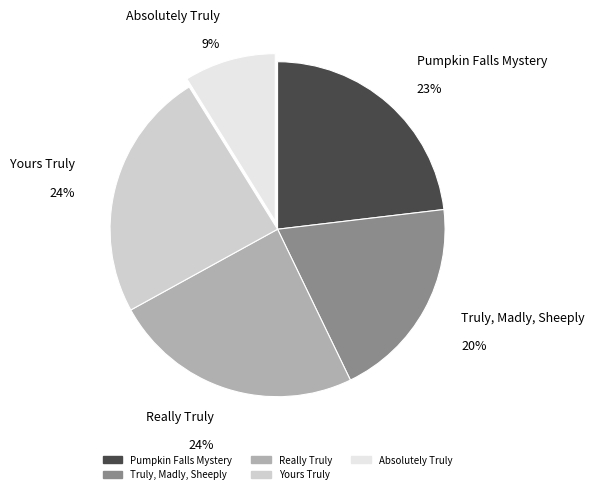

Is the sum of Really Truly and Yours Truly greater than half?

No